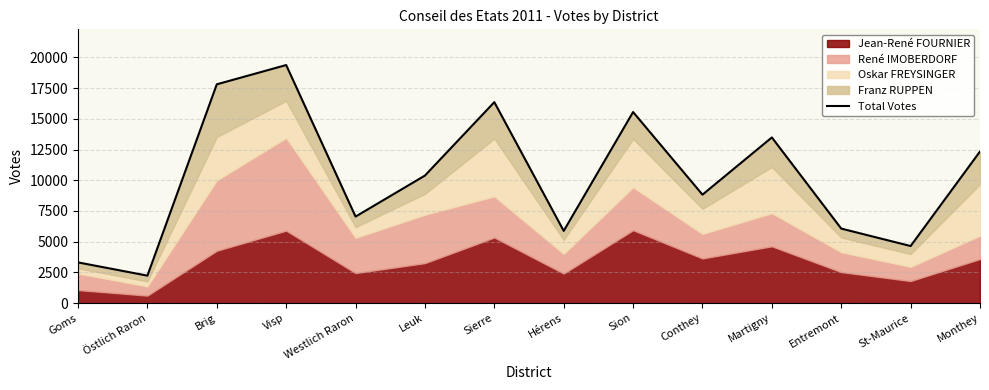

Reading left to right, list all the values displayed in this chart.

Goms=3314	Östlich Raron=2236	Brig=17806	Visp=19375	Westlich Raron=7042	Leuk=10381	Sierre=16355	Hérens=5877	Sion=15550	Conthey=8827	Martigny=13483	Entremont=6065	St-Maurice=4646	Monthey=12339